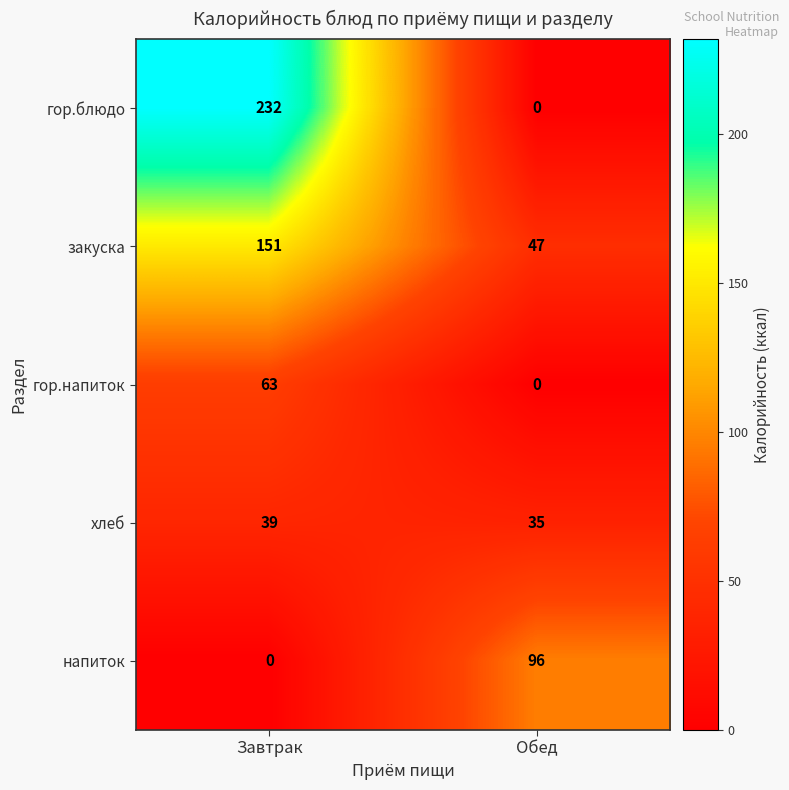

Rank the series by their maximum value, from highest to lowest.

гор.блюдо, закуска, напиток, гор.напиток, хлеб